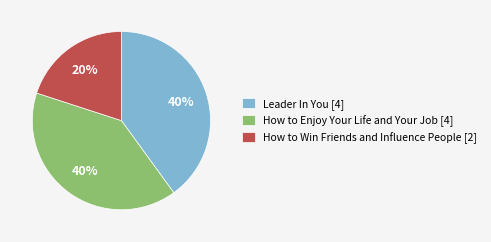

What percentage is the How to Win Friends and Influence People [2] slice, to the nearest percent?

20%